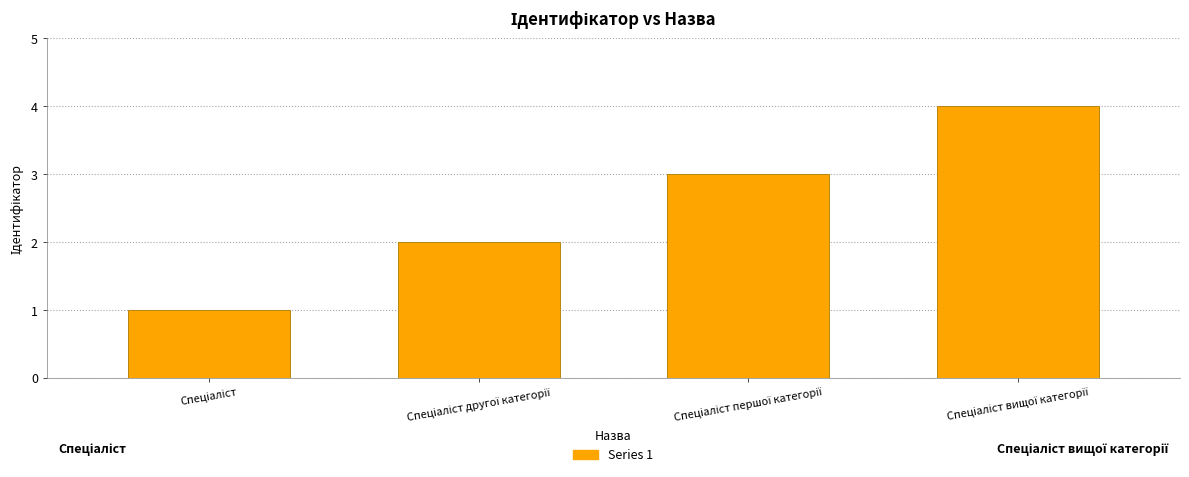

What is the greatest value displayed?

4